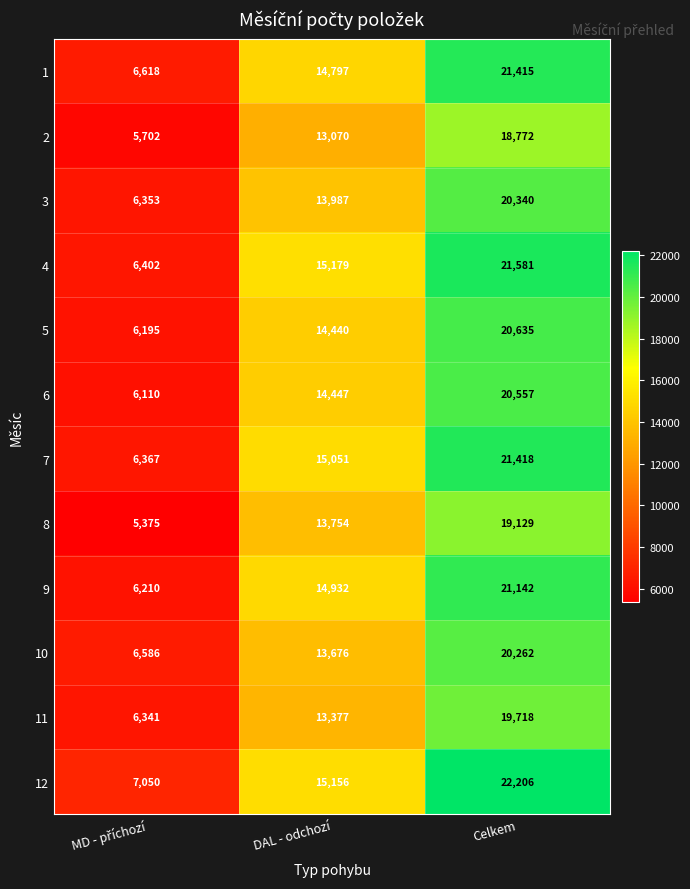

Which label corresponds to the largest value in the chart?

Celkem